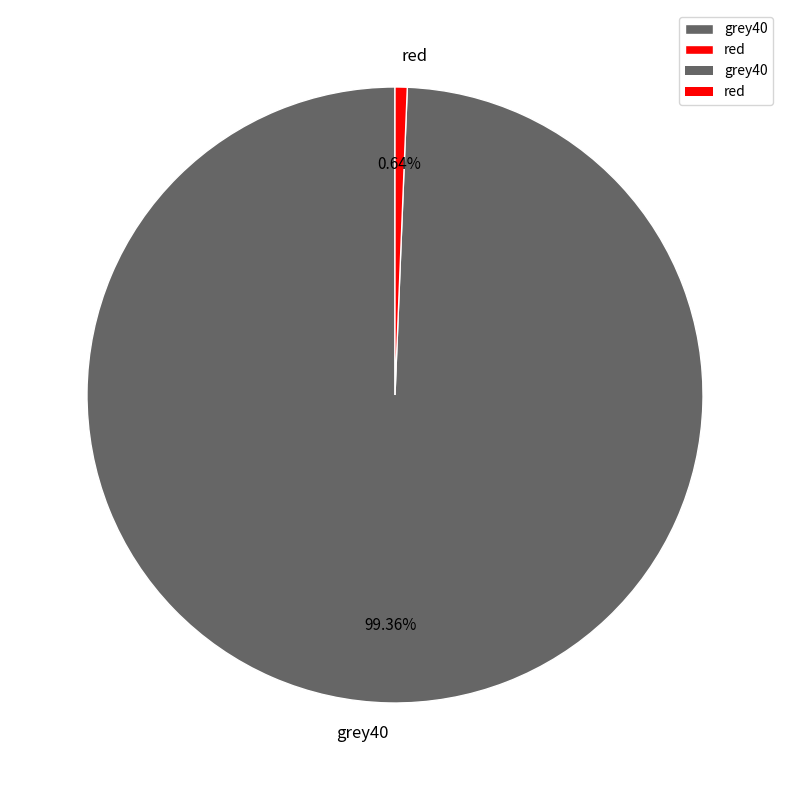

To the nearest percent, what portion does red represent?

1%